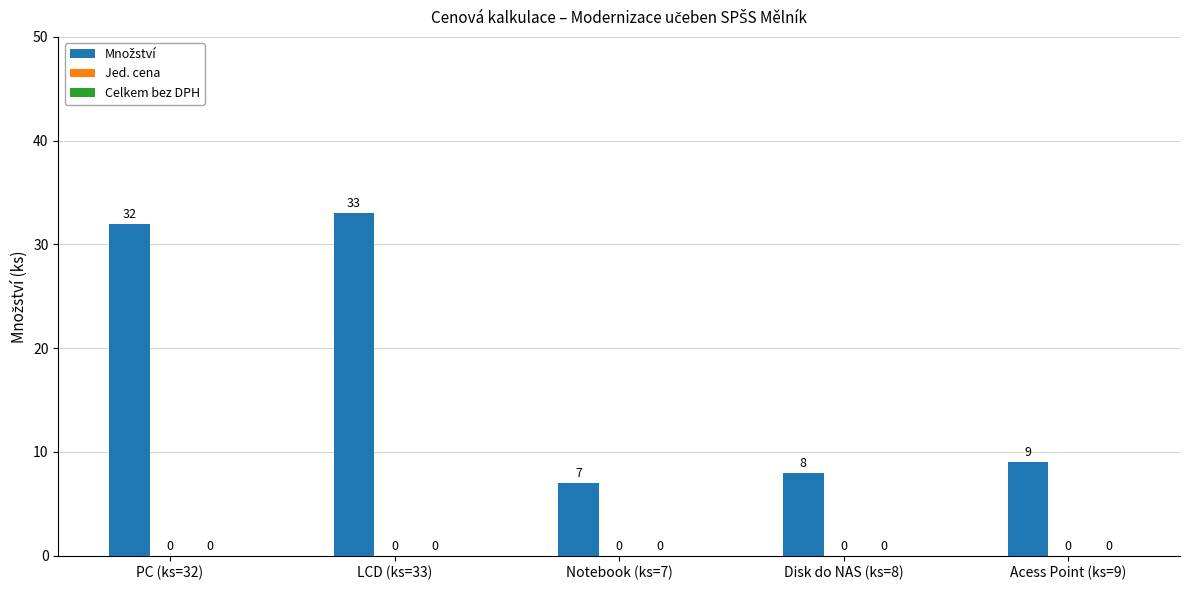

Does the chart contain any negative values?

No